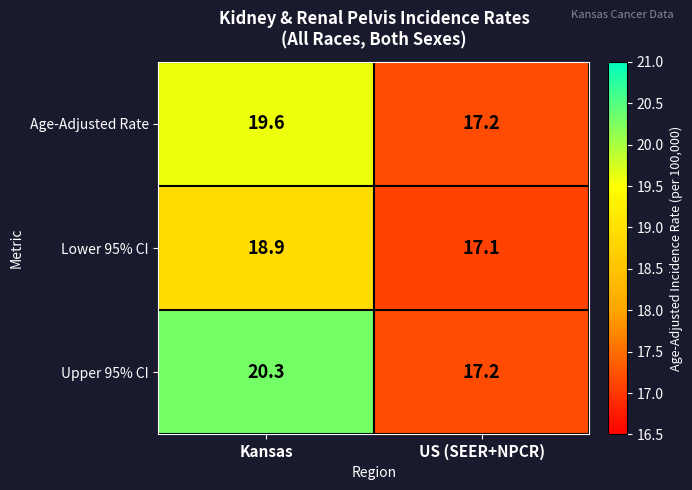

What is the approximate value of Lower 95% CI at US (SEER+NPCR)?

17.1